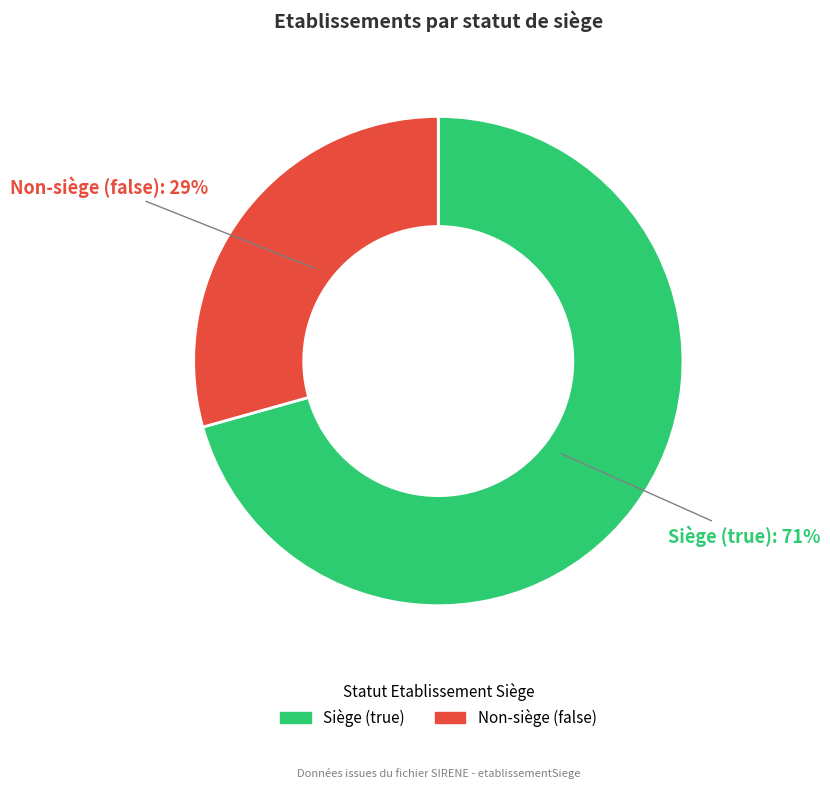

Is there any slice that represents more than half of the pie?

Yes